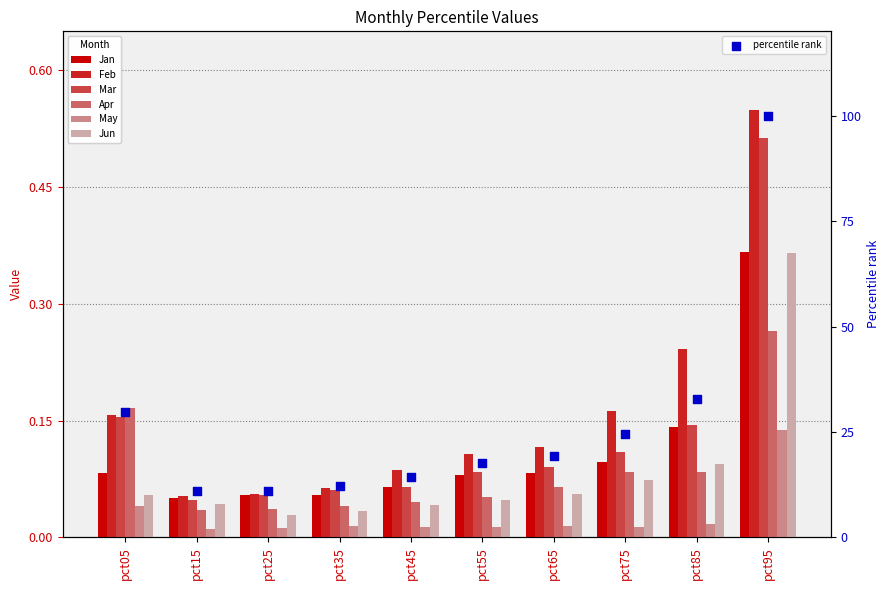

Which series reaches the maximum Y coordinate?

Feb